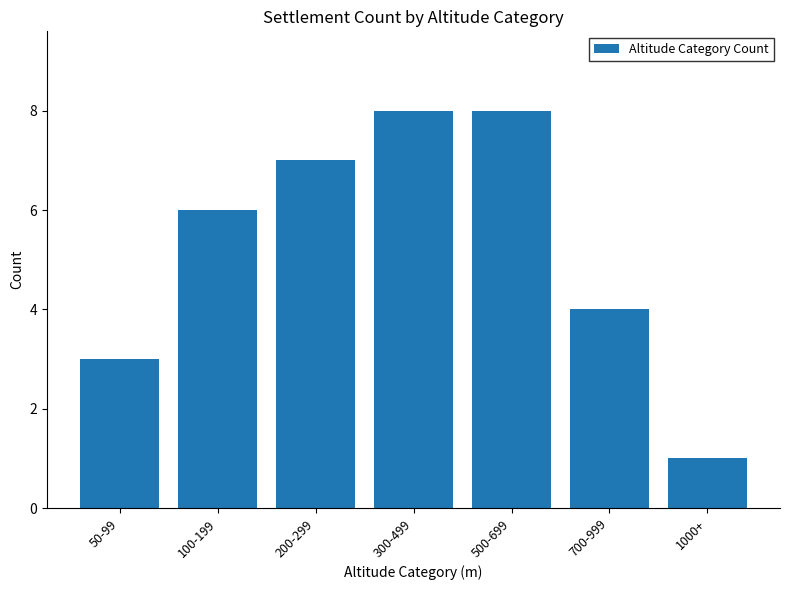

Which has a higher value, 1000+ or 200-299?

200-299